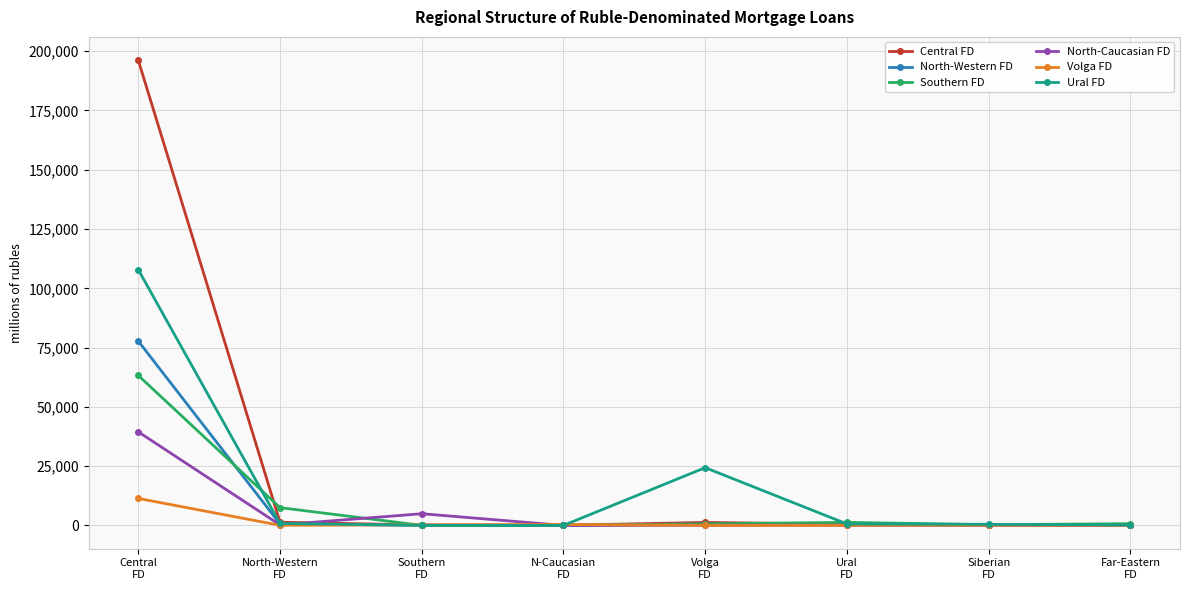

How many values in the Volga FD series are below 54?

4